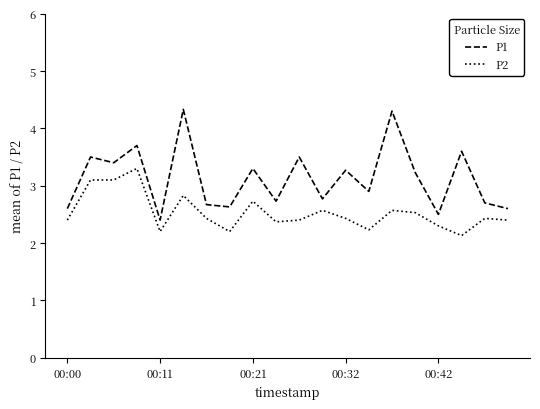

Which series has the largest range (max minus min)?

P1